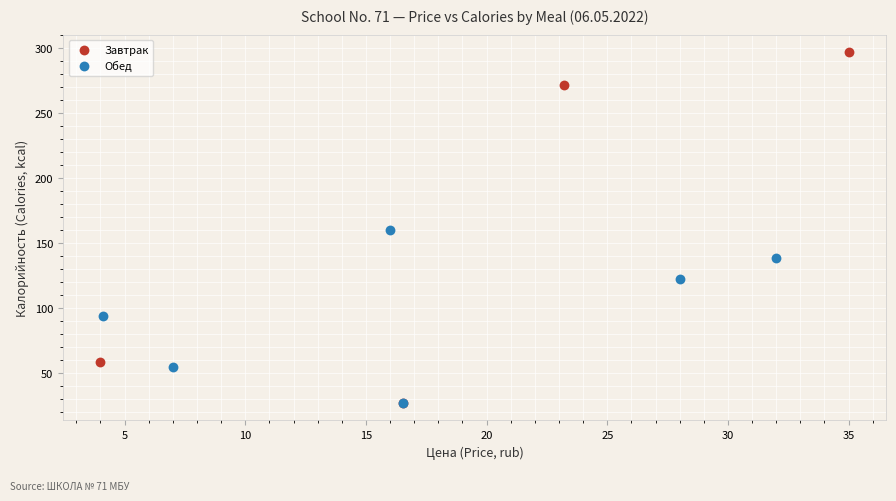

Which series has the widest spread of Y values?

Завтрак